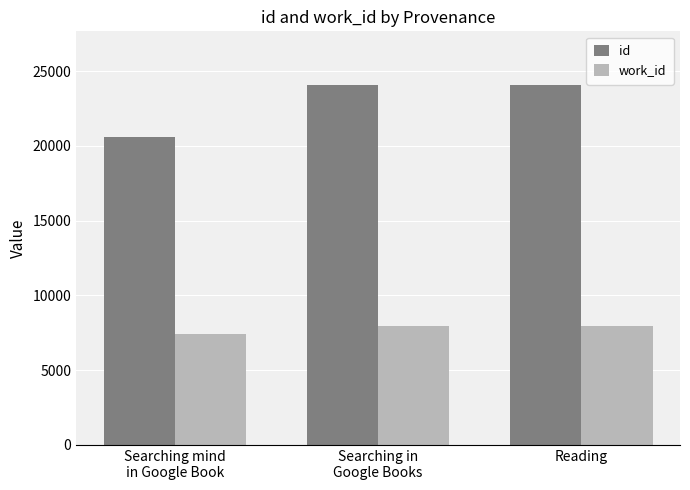

What is the difference between the maximum and second lowest values in the id series?

4